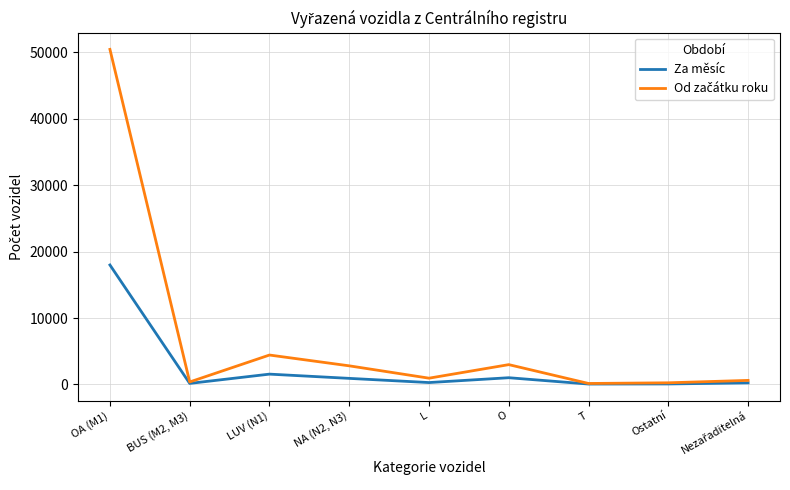

At which category does the chart reach its peak across all series?

OA (M1)